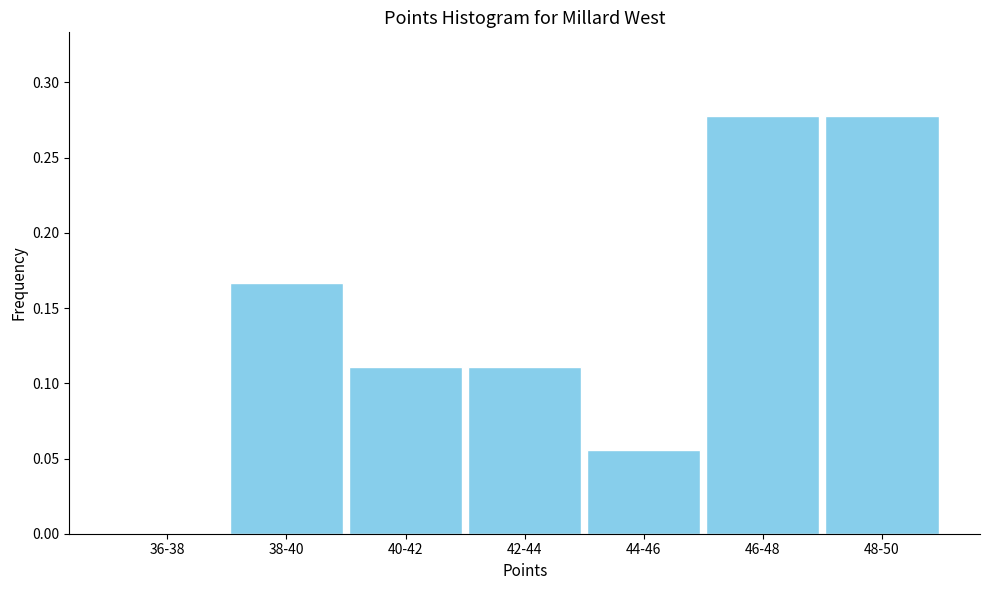

What is the sum of all values?

1.0